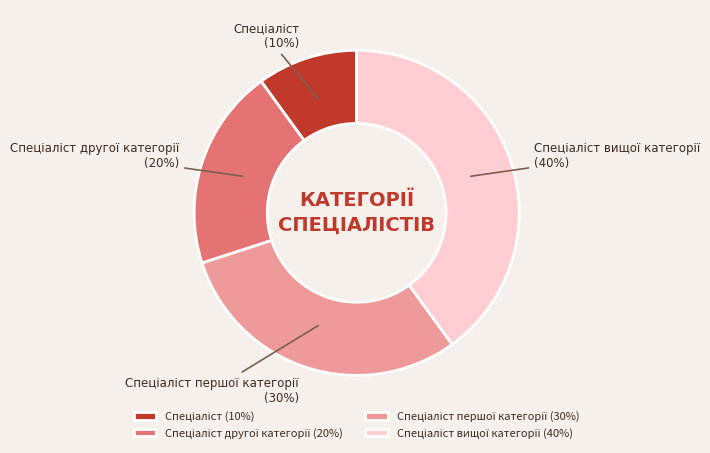

To the nearest percent, what is the average slice percentage?

25%